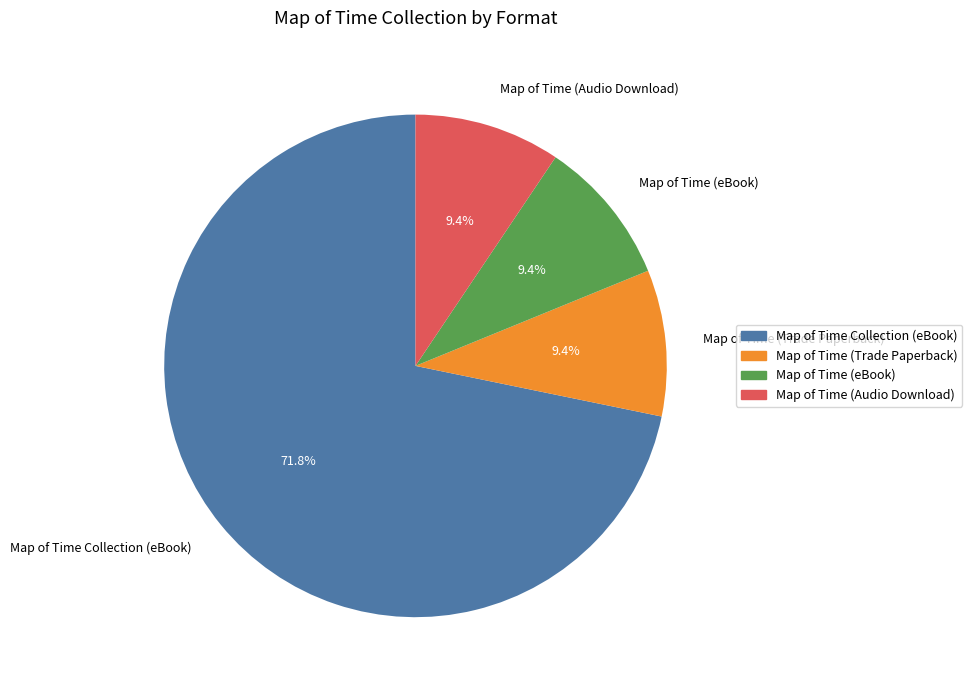

Count the number of slices in the pie.

4